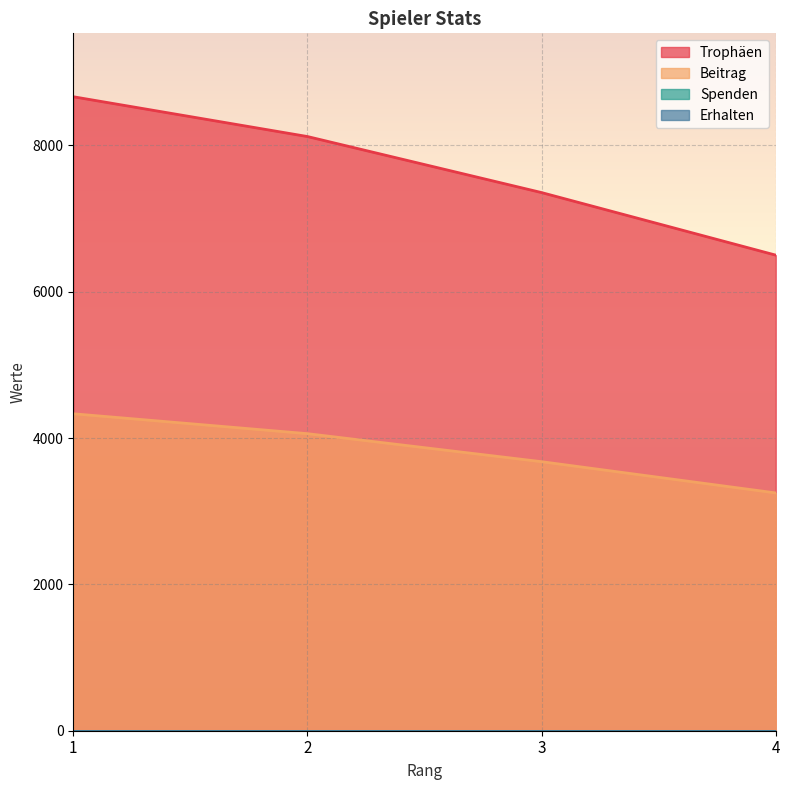

What is the approximate value of Beitrag at 3, to the nearest 100?

3700